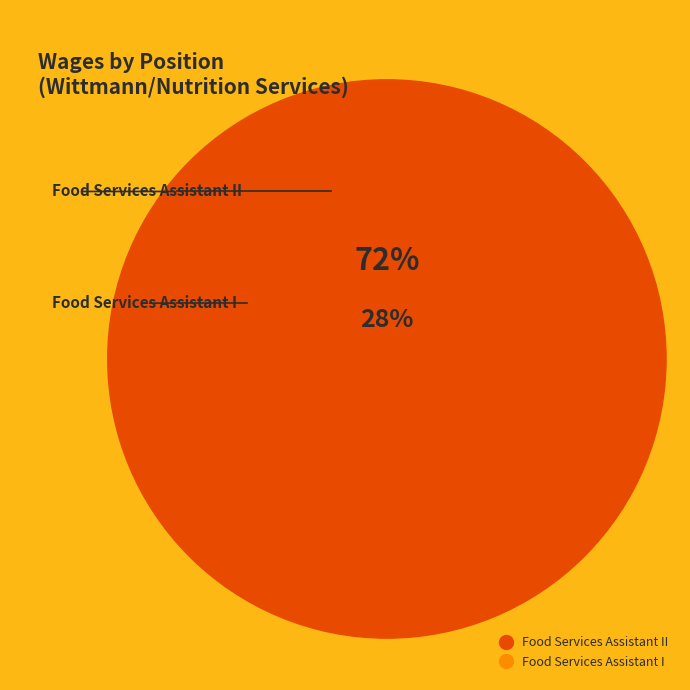

To the nearest percent, what percentage of the pie is Food Services Assistant II?

72%